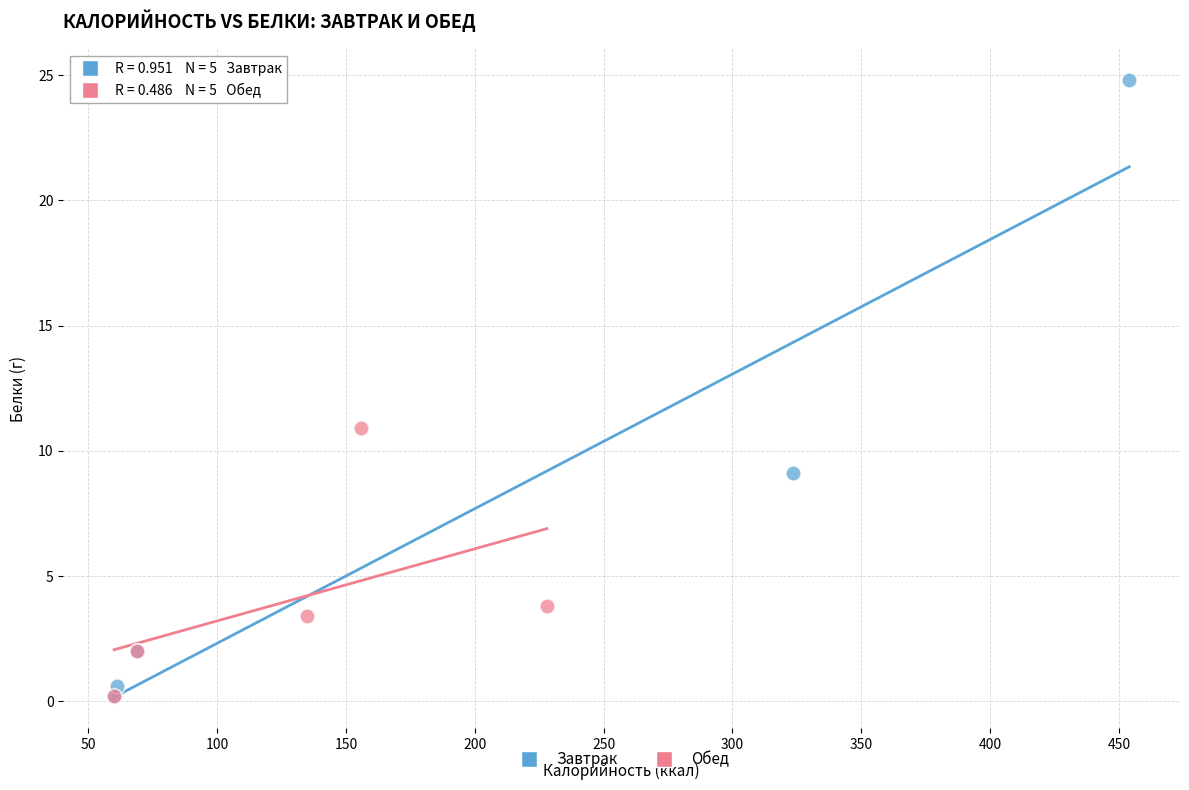

Which series contains the highest Y value?

Завтрак